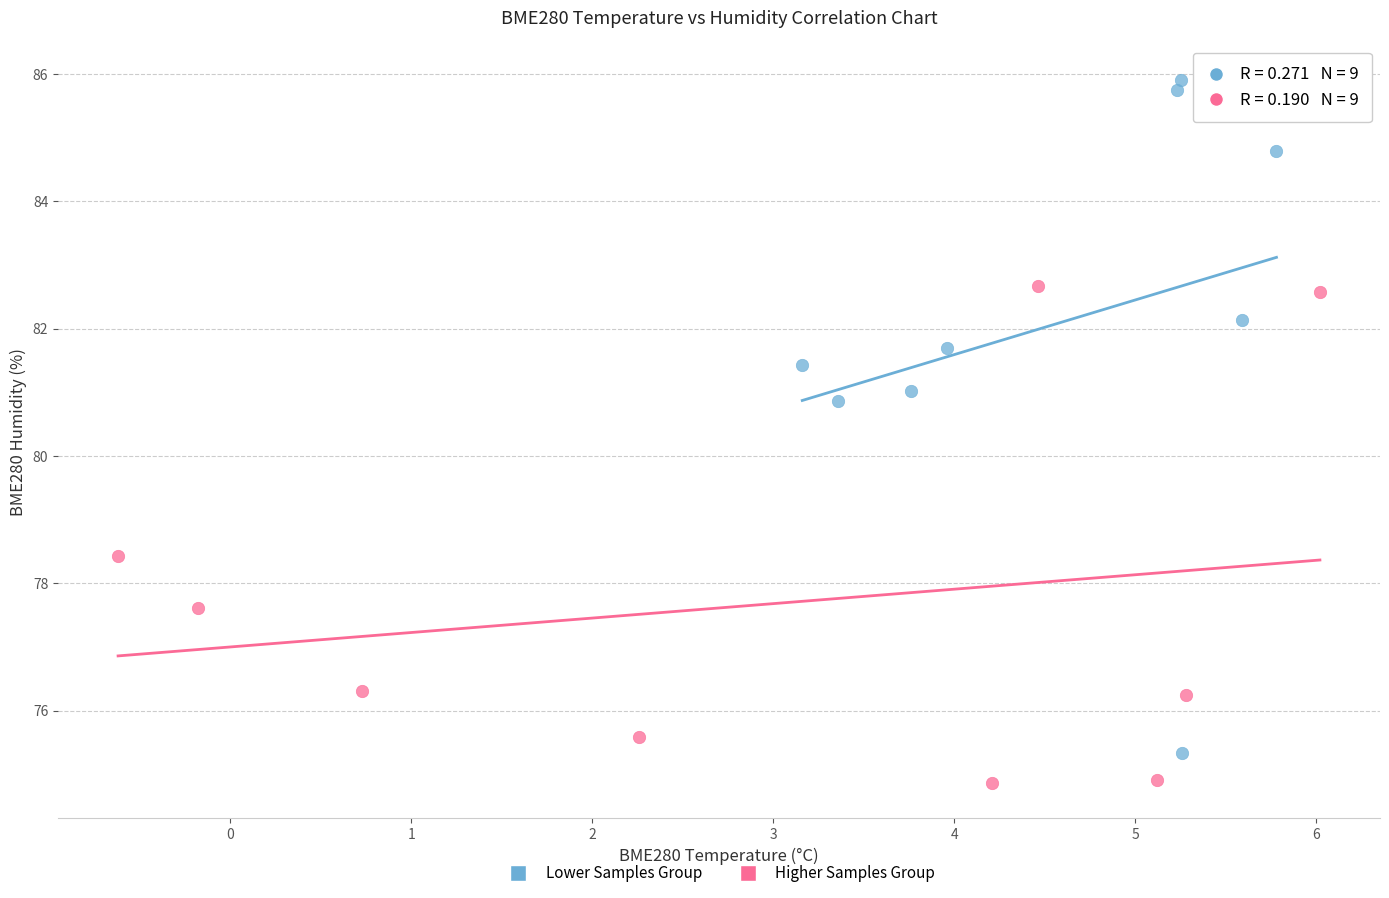

What are all the series names shown in the legend?

Lower Samples Group, Higher Samples Group